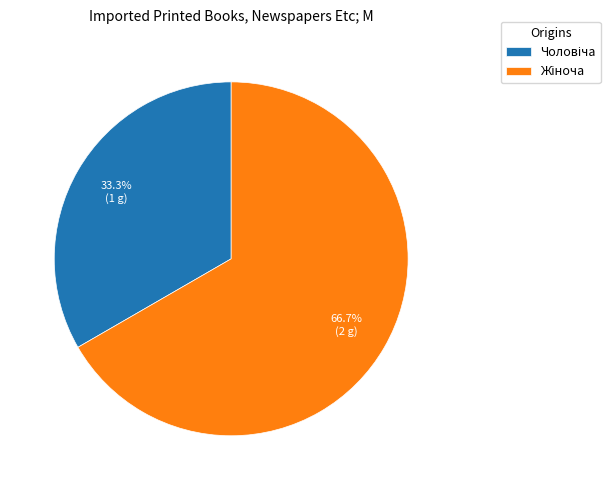

Is there a majority slice in this chart?

Yes